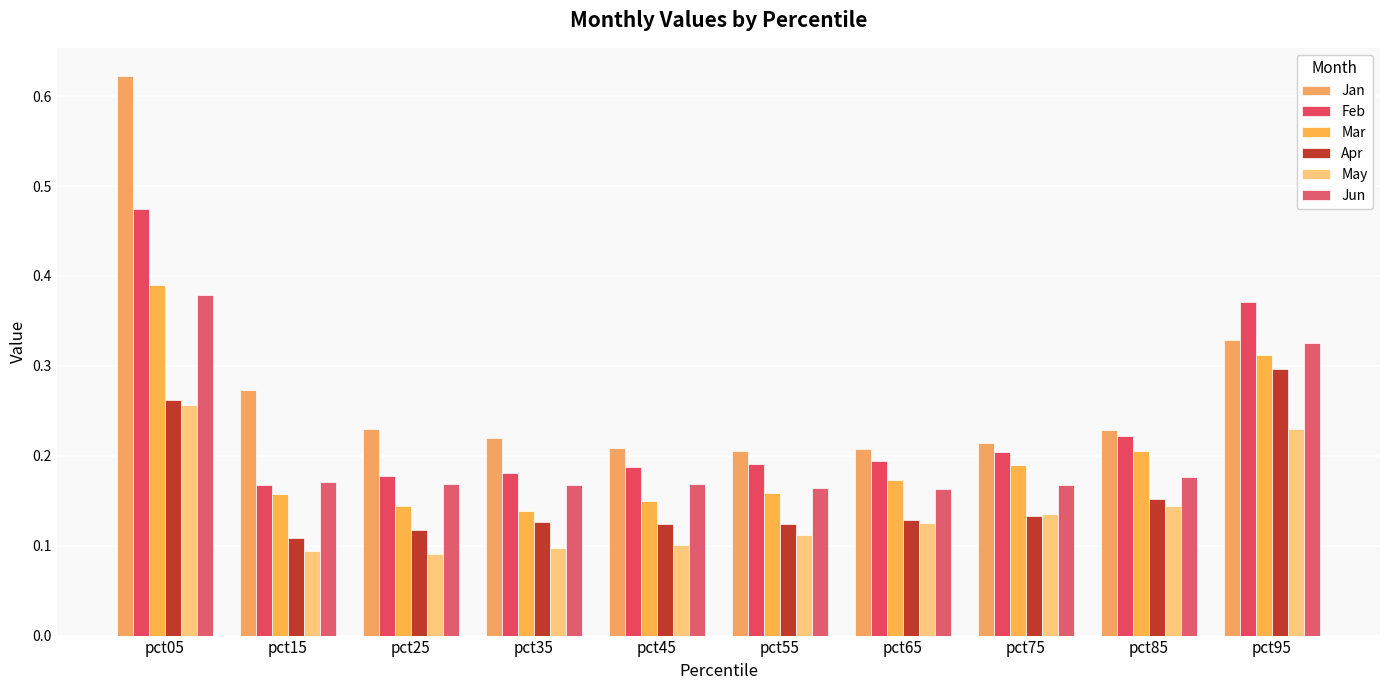

The Feb series shows 0.0 at pct45. True or false?

False